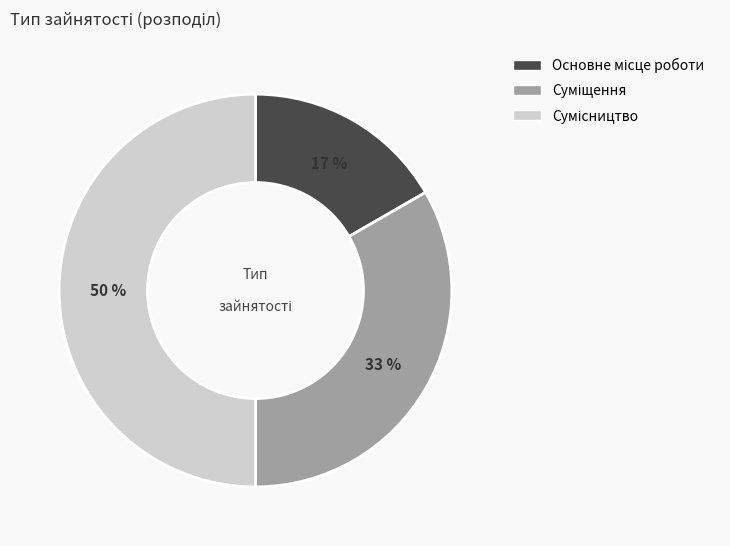

Count the number of slices in the pie.

3